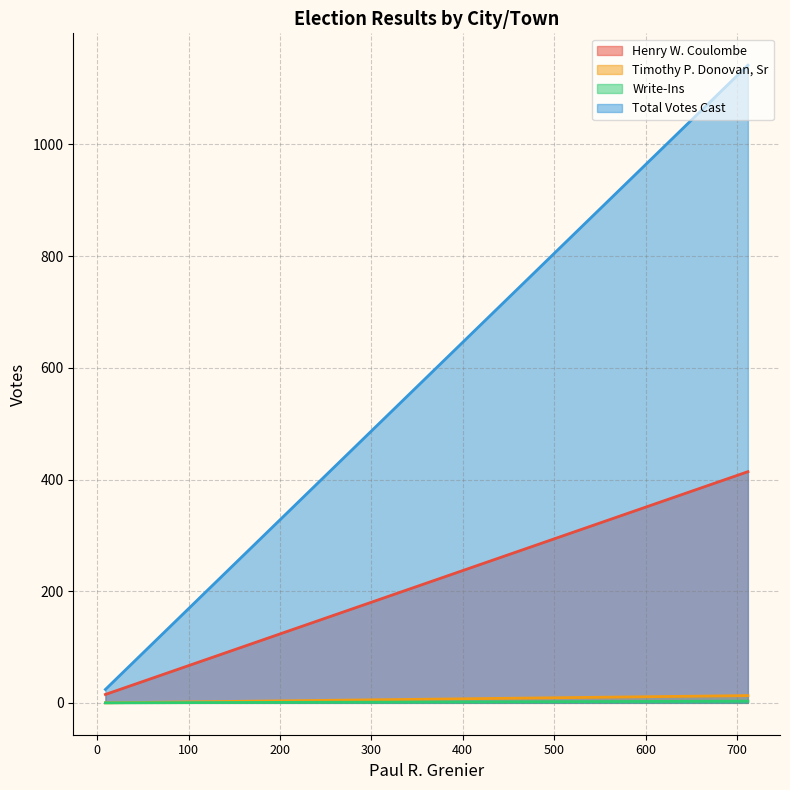

Reading left to right, what are all the values shown in this chart?

Henry W. Coulombe: 414	15
Timothy P. Donovan, Sr: 13	0
Write-Ins: 3	0
Total Votes Cast: 1142	24